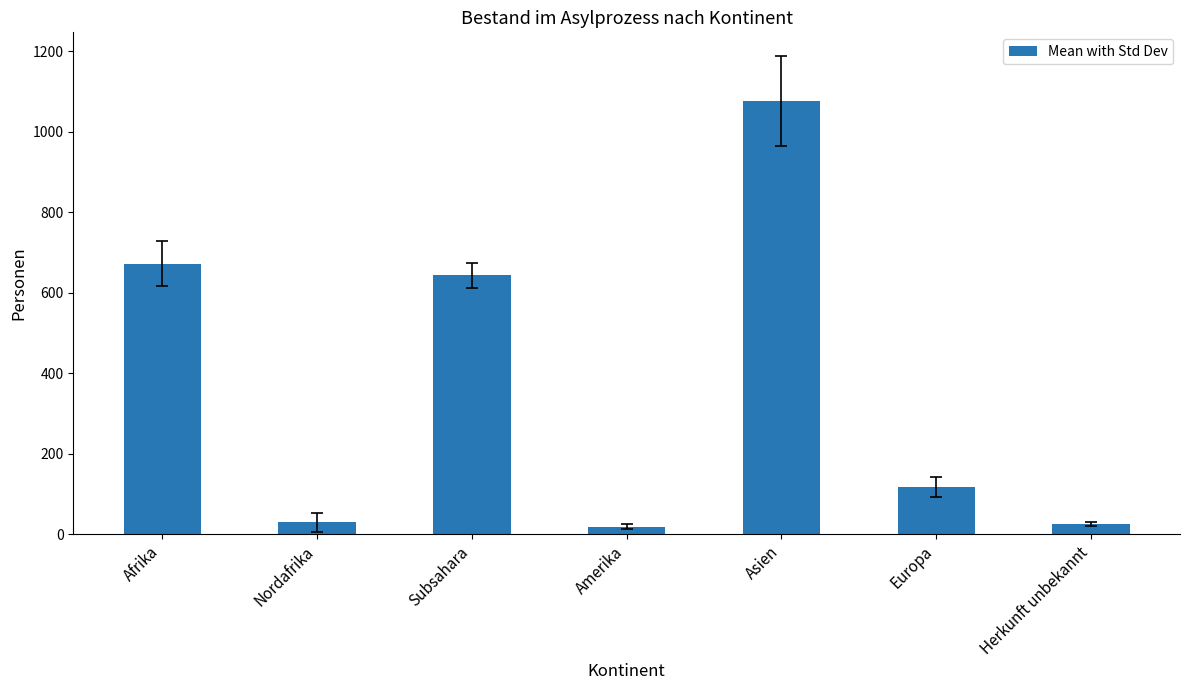

Where does the data first go above 117?

Afrika